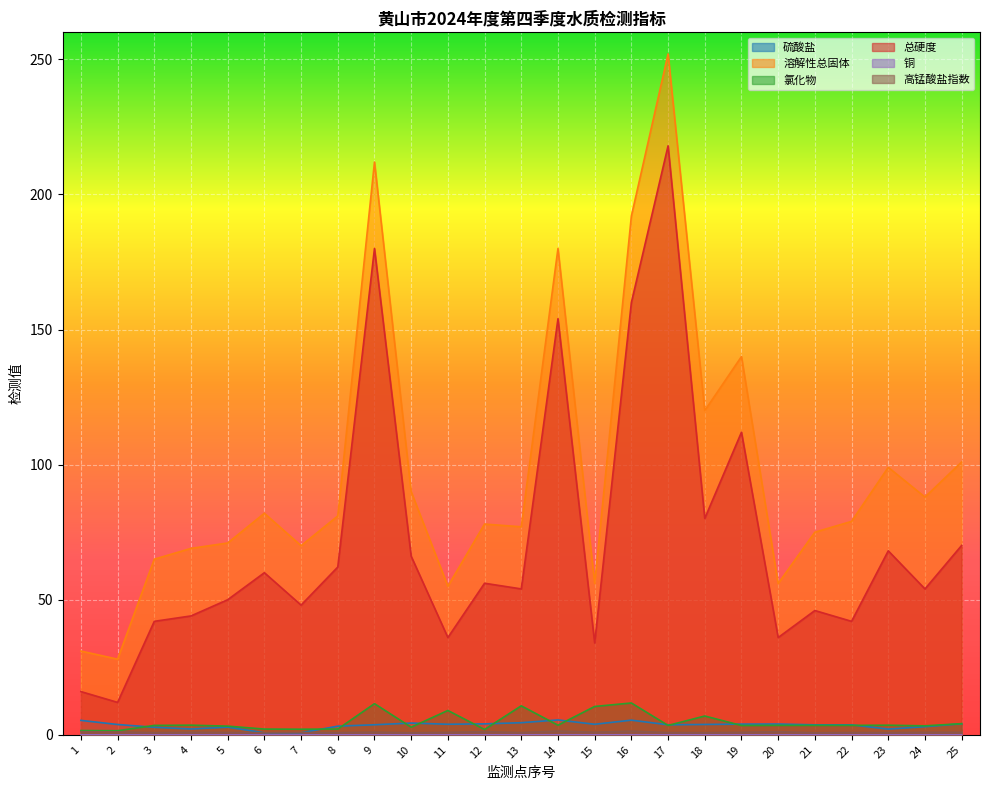

What is the sum of all 硫酸盐 values?

89.0